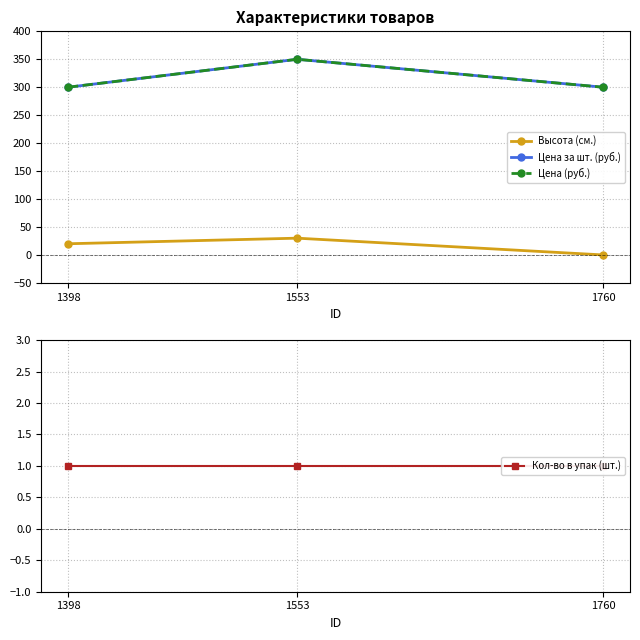

The Цена (руб.) series shows 300 at 1760. True or false?

True